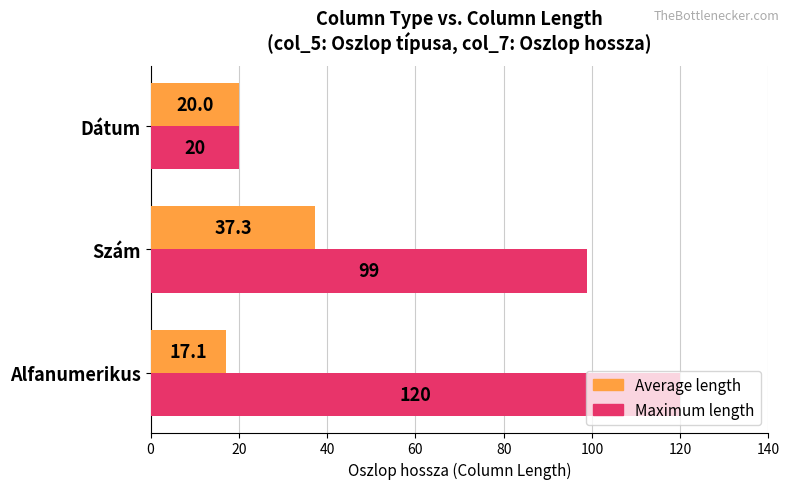

Which series has the largest range (max minus min)?

Maximum length